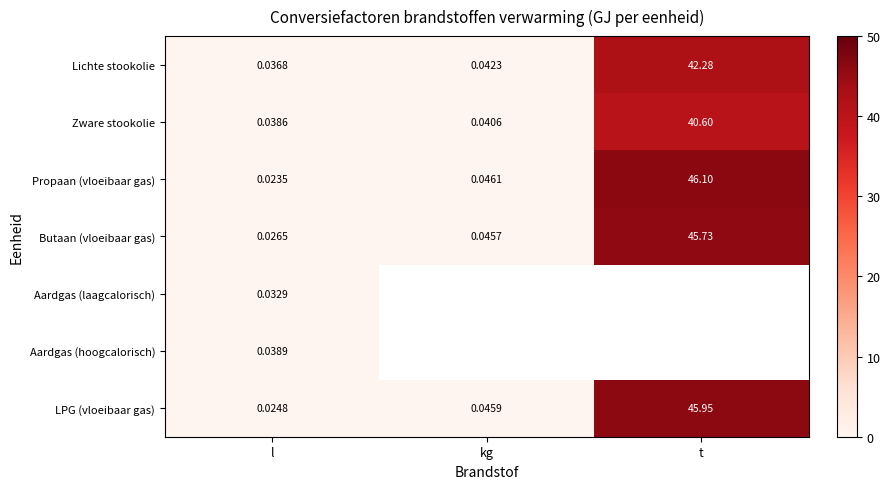

At which label does LPG (vloeibaar gas) reach its peak?

t